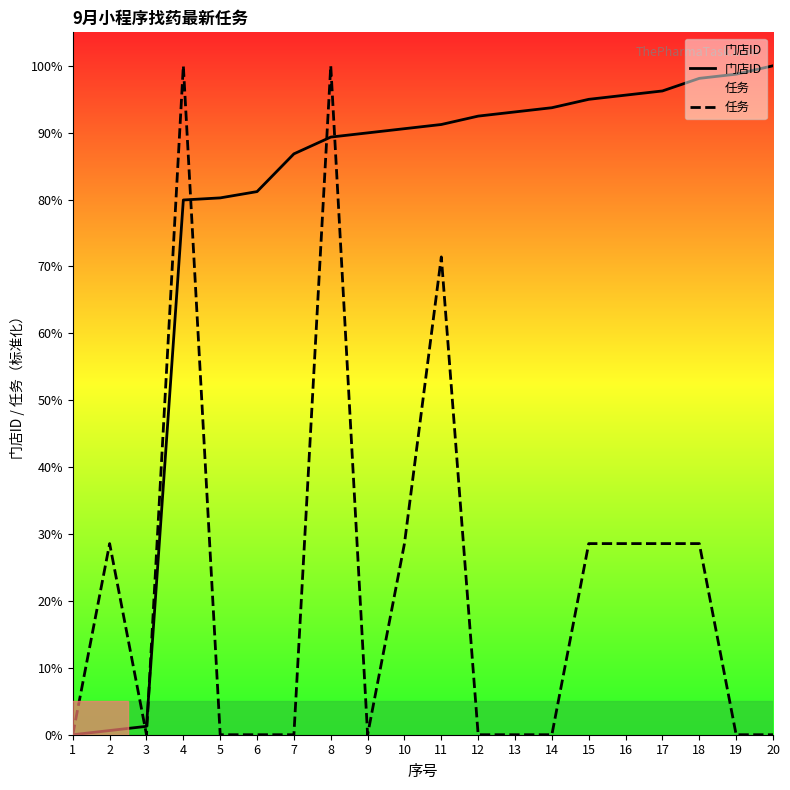

In 任务, how many points are higher than both neighbors (excluding endpoints)?

4